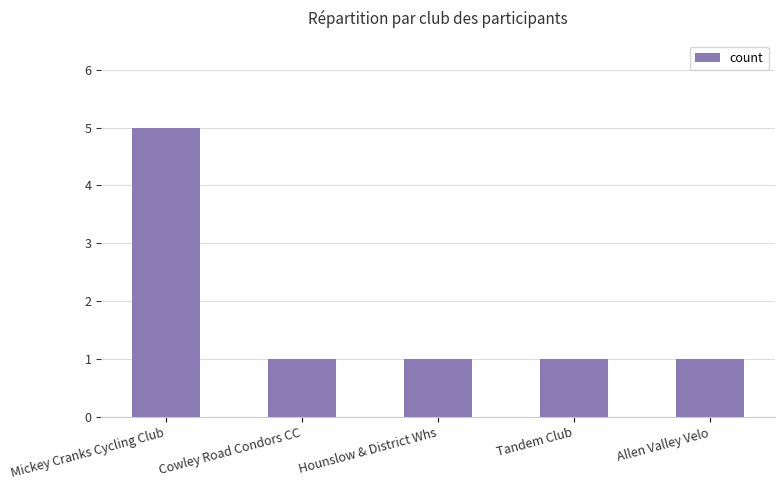

What is the change in value from Mickey Cranks Cycling Club to Cowley Road Condors CC?

-4